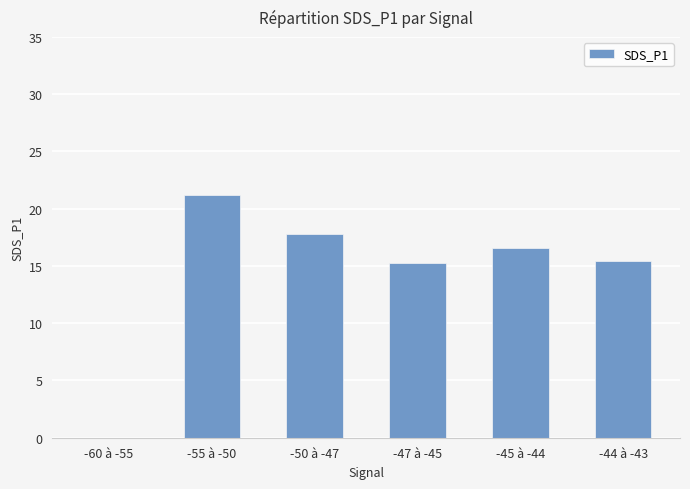

What is the maximum value shown in the chart?

21.2